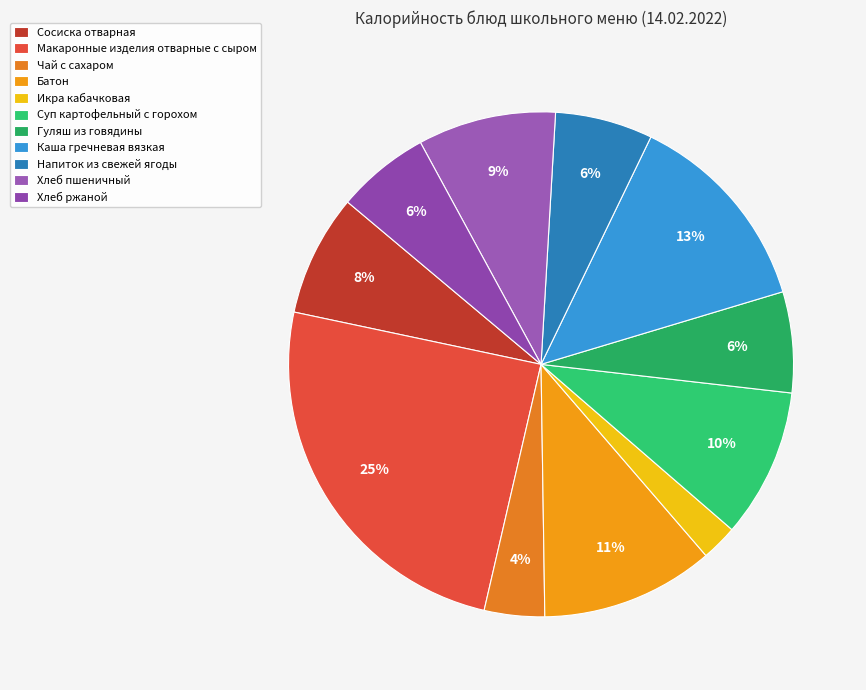

How many segments does this pie chart have?

11